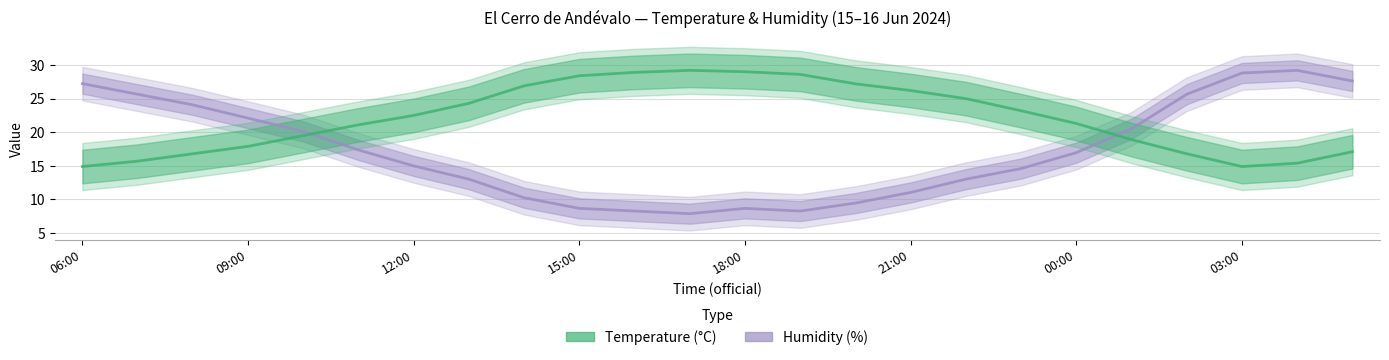

Reading left to right, extract all data points from this chart.

Humidity (%): 27.2	25.6	24.1	22.1	20.1	17.4	15.0	13.0	10.3	8.7	8.3	7.9	8.7	8.3	9.5	11.0	13.0	14.6	17.0	20.5	25.6	28.8	29.2	27.6
Temperature (°C): 14.9	15.7	16.8	17.9	19.5	21.1	22.5	24.3	26.9	28.4	28.9	29.2	29.0	28.6	27.2	26.2	25.0	23.2	21.3	18.9	16.8	14.9	15.4	17.1